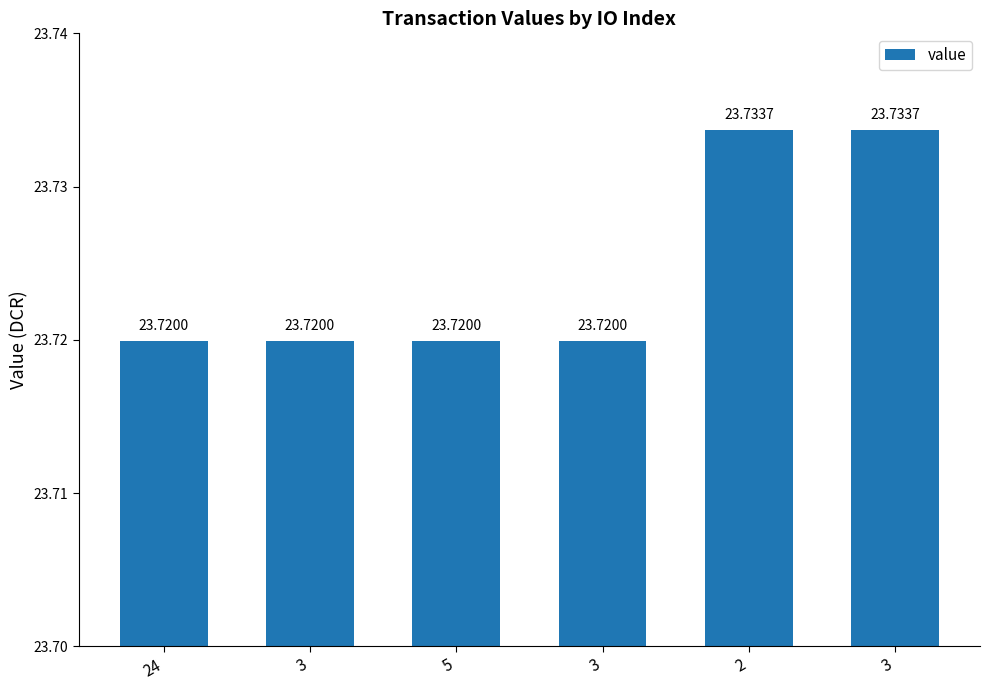

Count the values in the range 23 to 24.

6